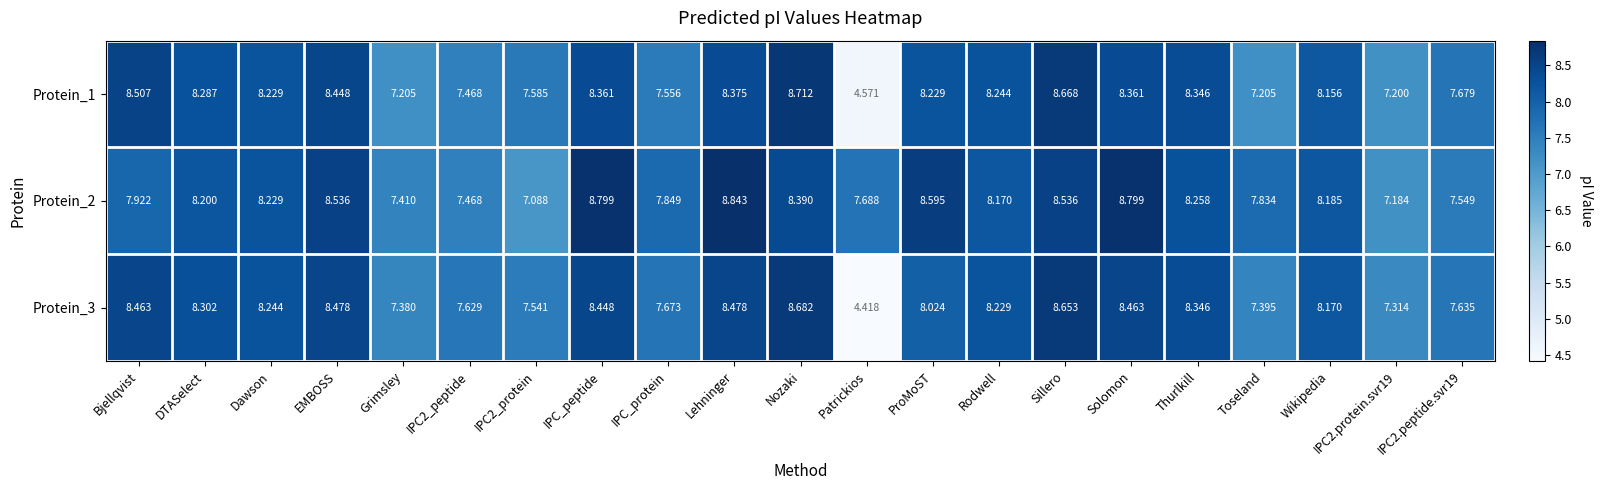

Which series has the largest total across all categories?

Protein_2